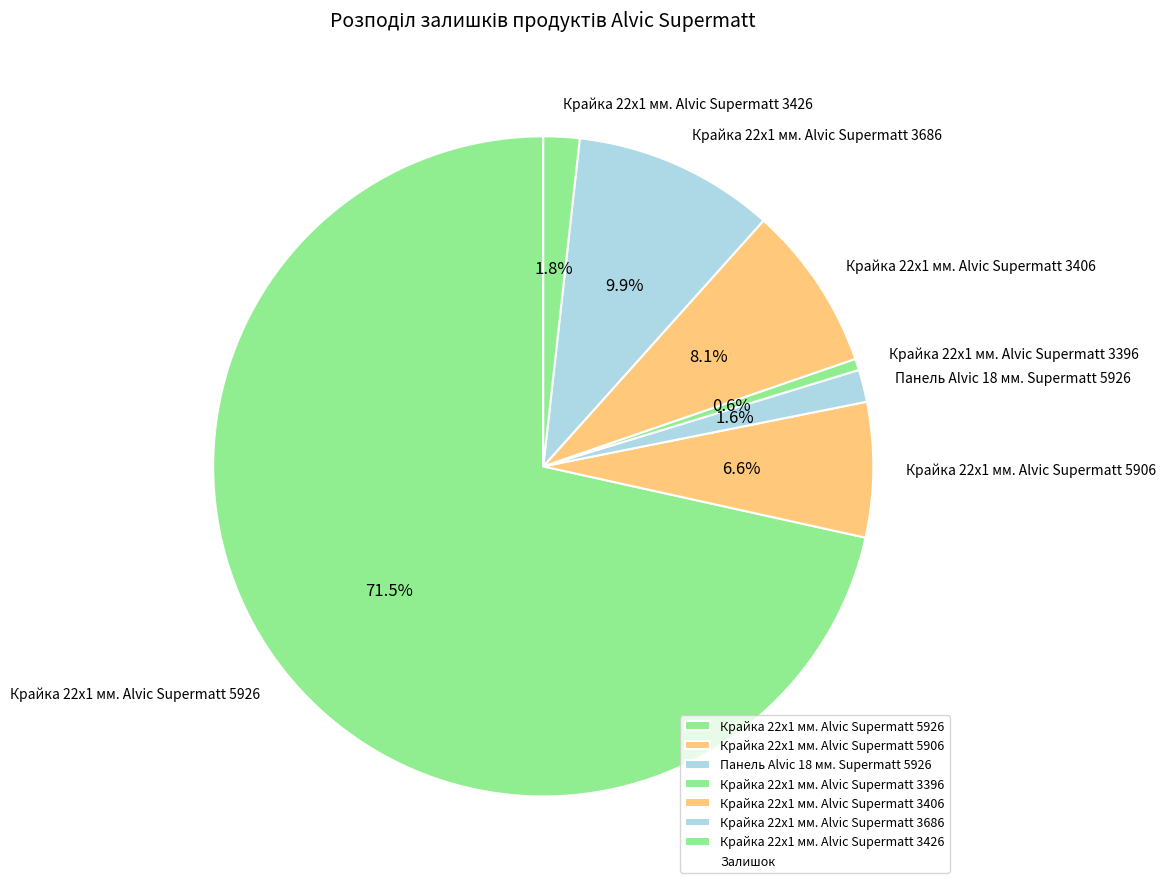

Combined, what portion of the pie is Крайка 22x1 мм. Alvic Supermatt 3406 and Крайка 22x1 мм. Alvic Supermatt 3396?

8.7%